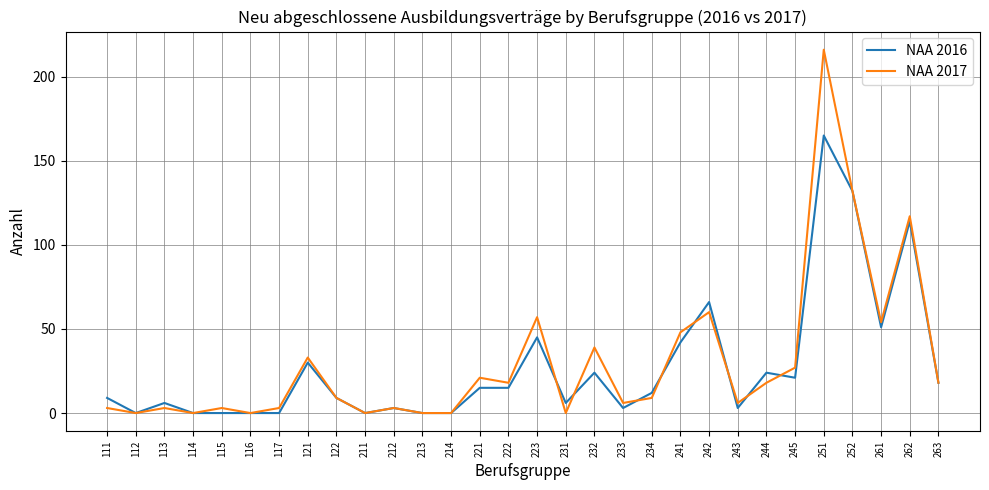

At which category does NAA 2016 reach its first local peak?

113